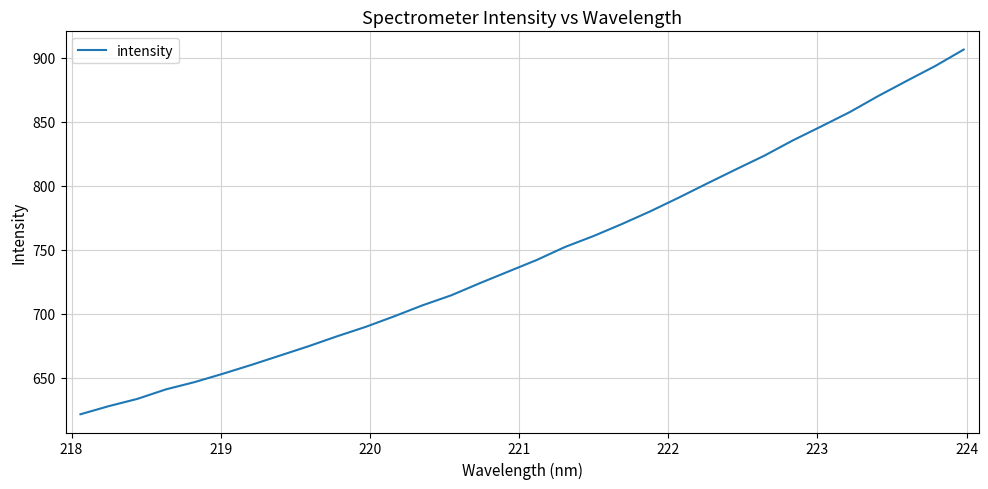

What is the smallest value displayed?

621.5